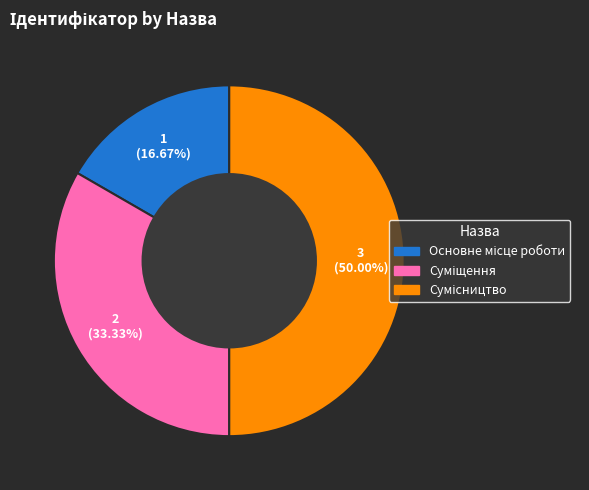

What is the total percentage of Основне місце роботи and Сумісництво?

66.7%